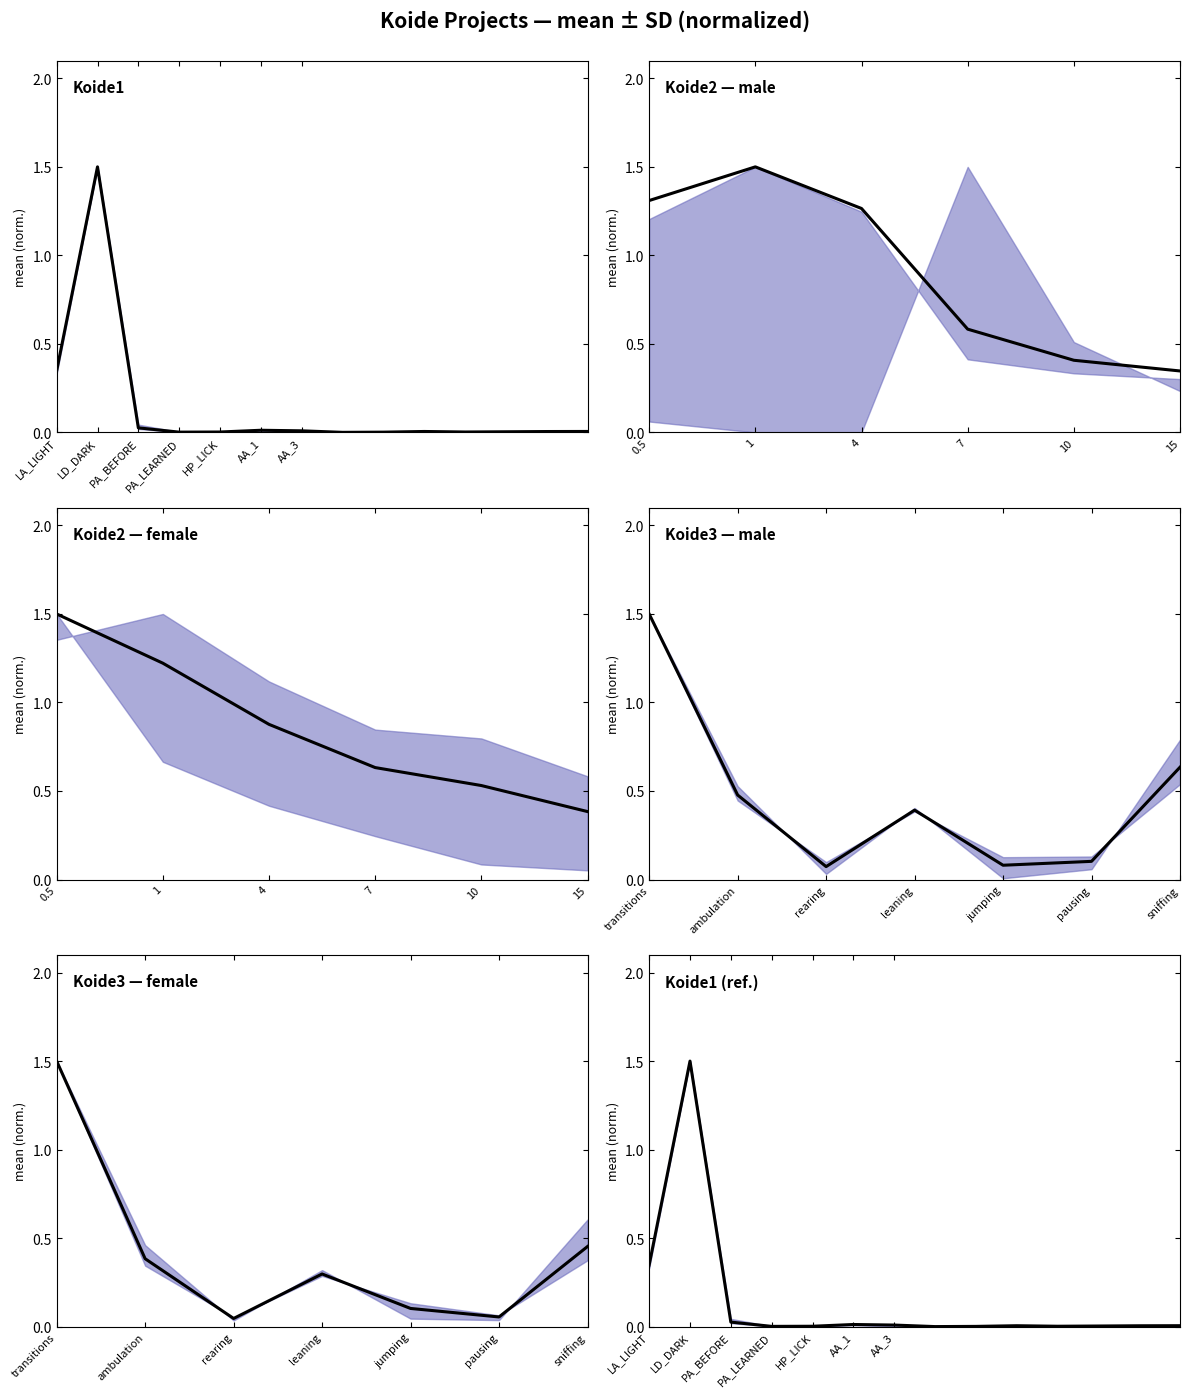

What is the maximum value shown in the chart?

1.5